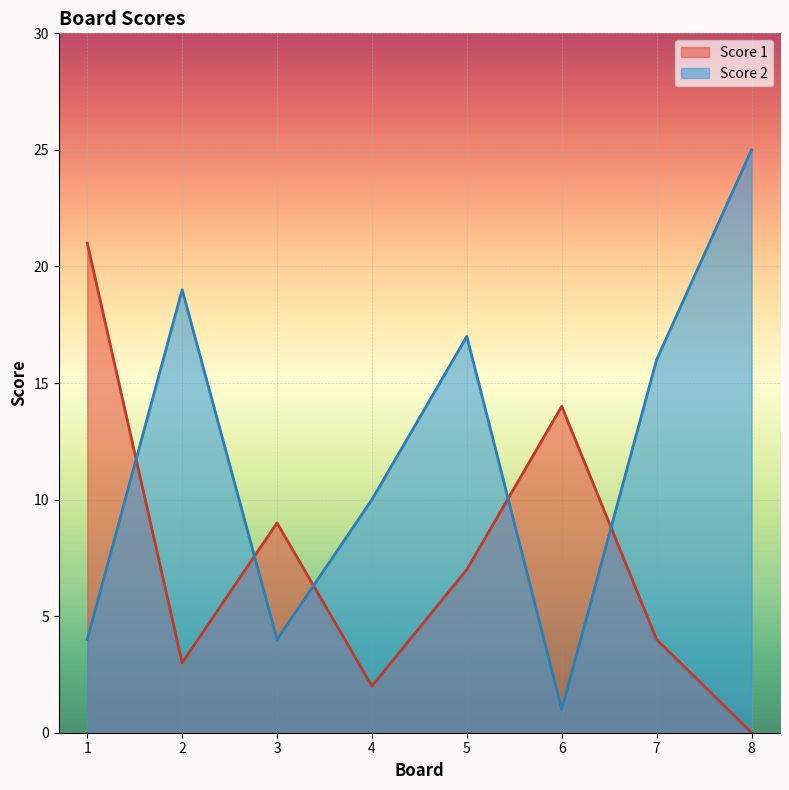

What is the sum of the Score 1 values at 4 and 2?

5